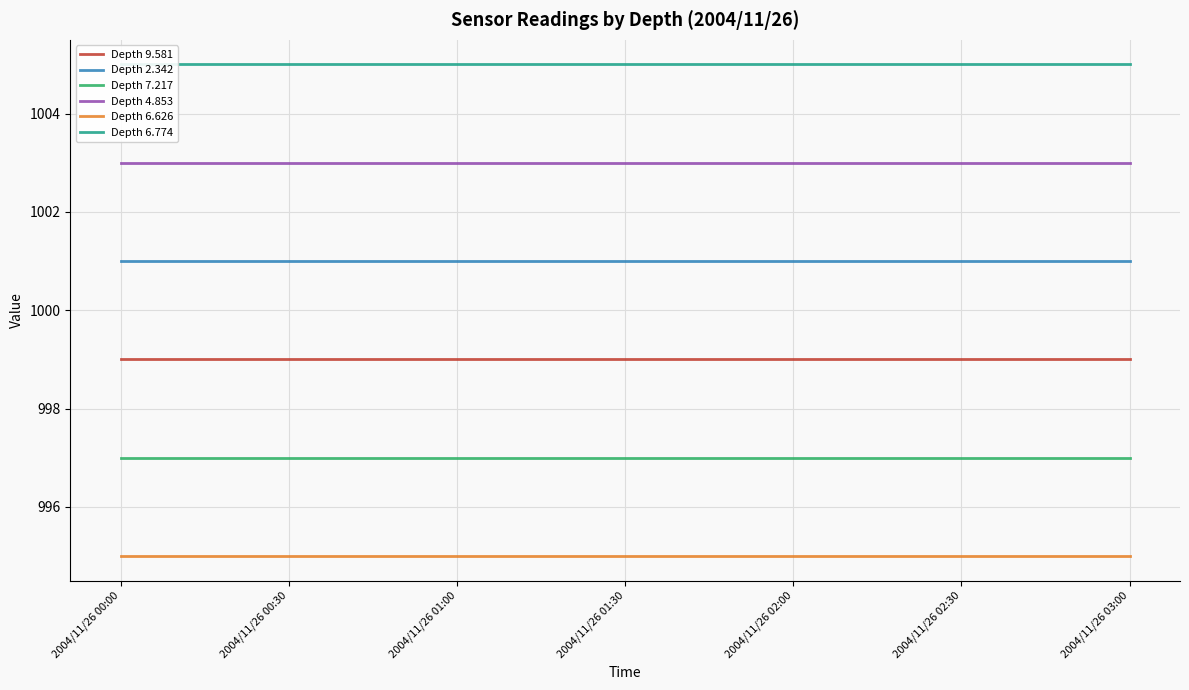

How many distinct data groups are displayed?

6